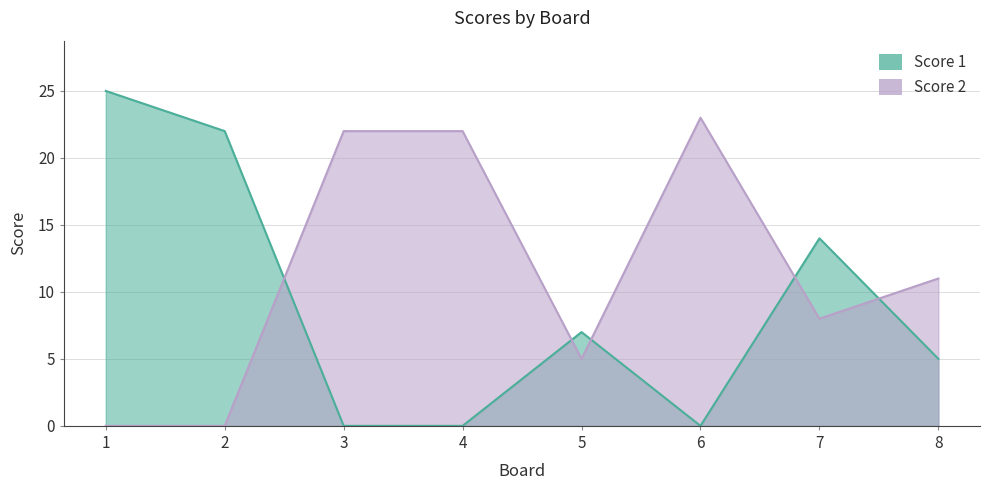

How many lines are shown in the chart?

2